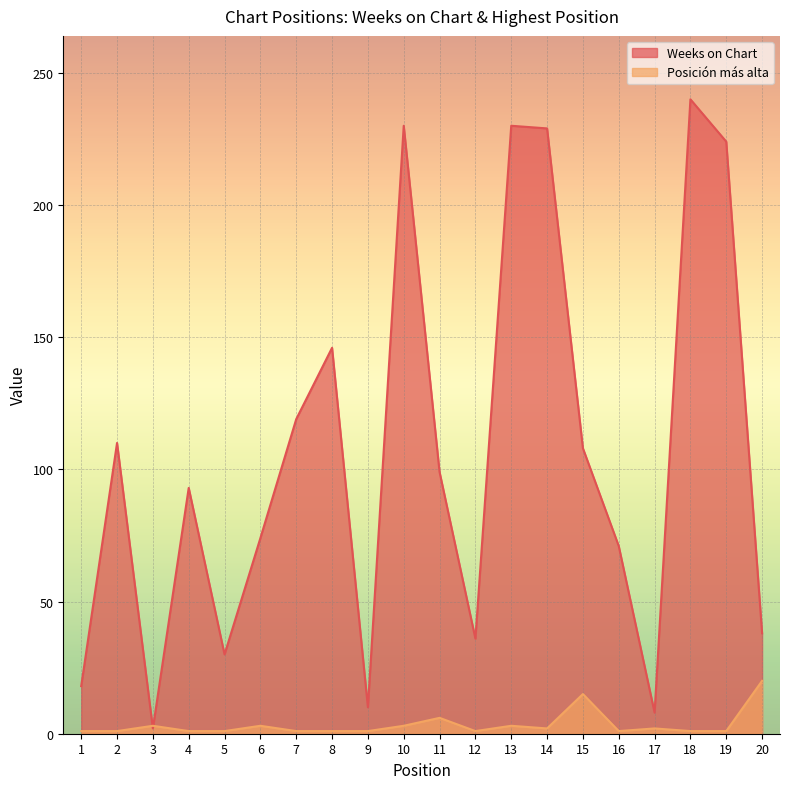

Rank the series by their maximum value, from lowest to highest.

Posición más alta, Weeks on Chart